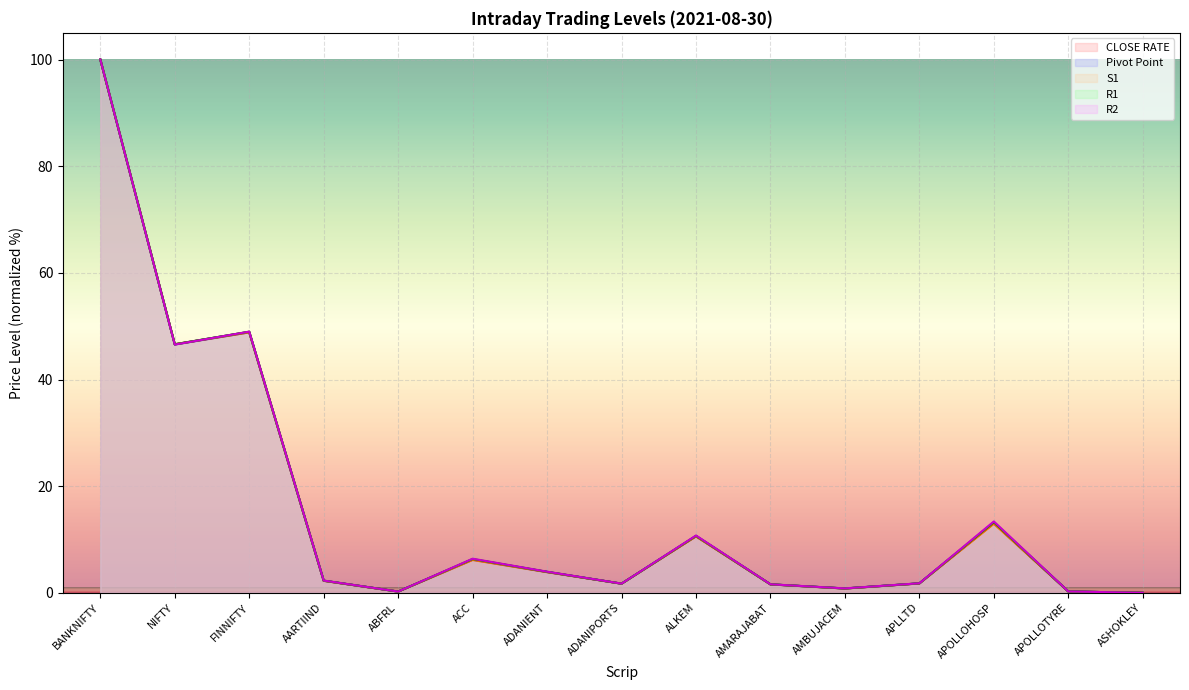

True or false: R2 and CLOSE RATE intersect in this chart.

True